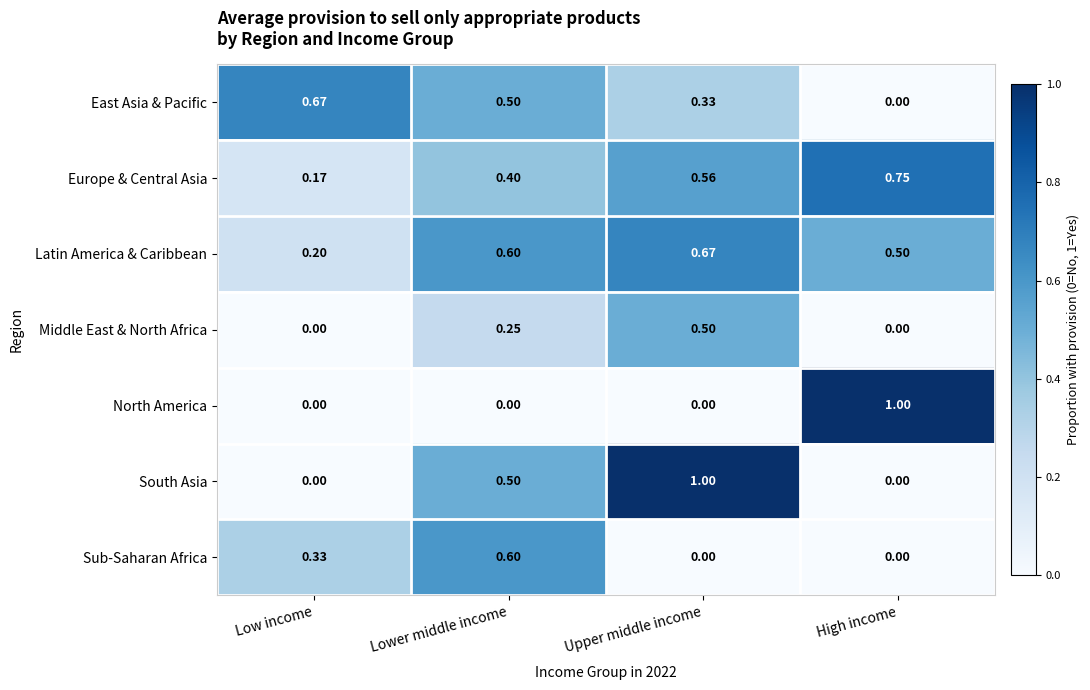

At which category is the sum across all series the highest?

Upper middle income